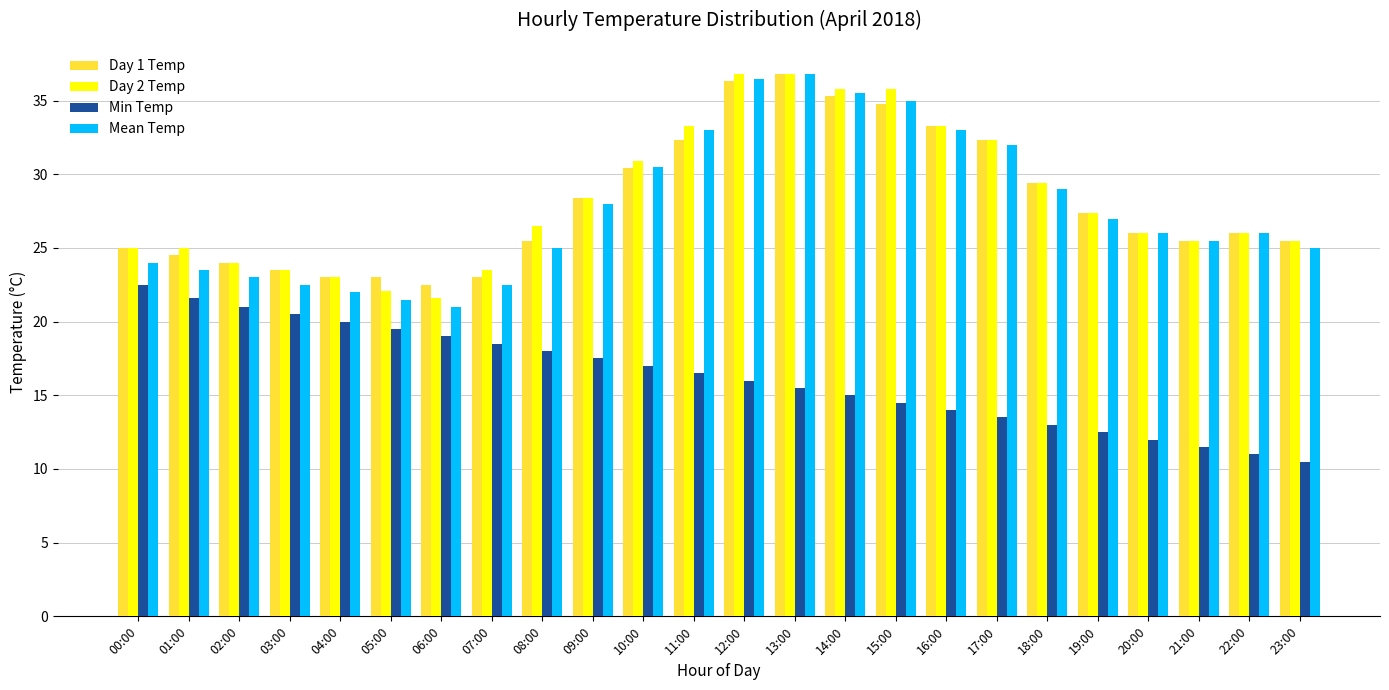

What is the maximum value for Day 1 Temp?

36.8